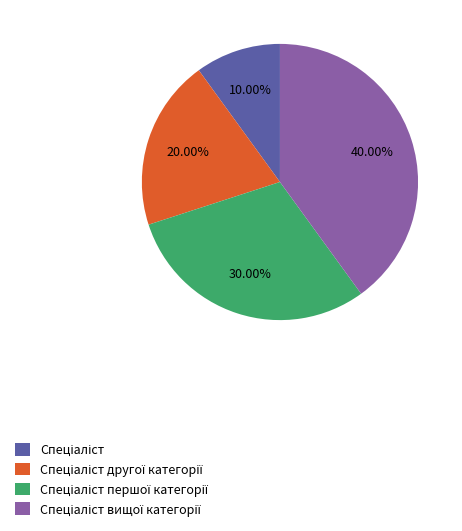

Does any single category account for the majority?

No